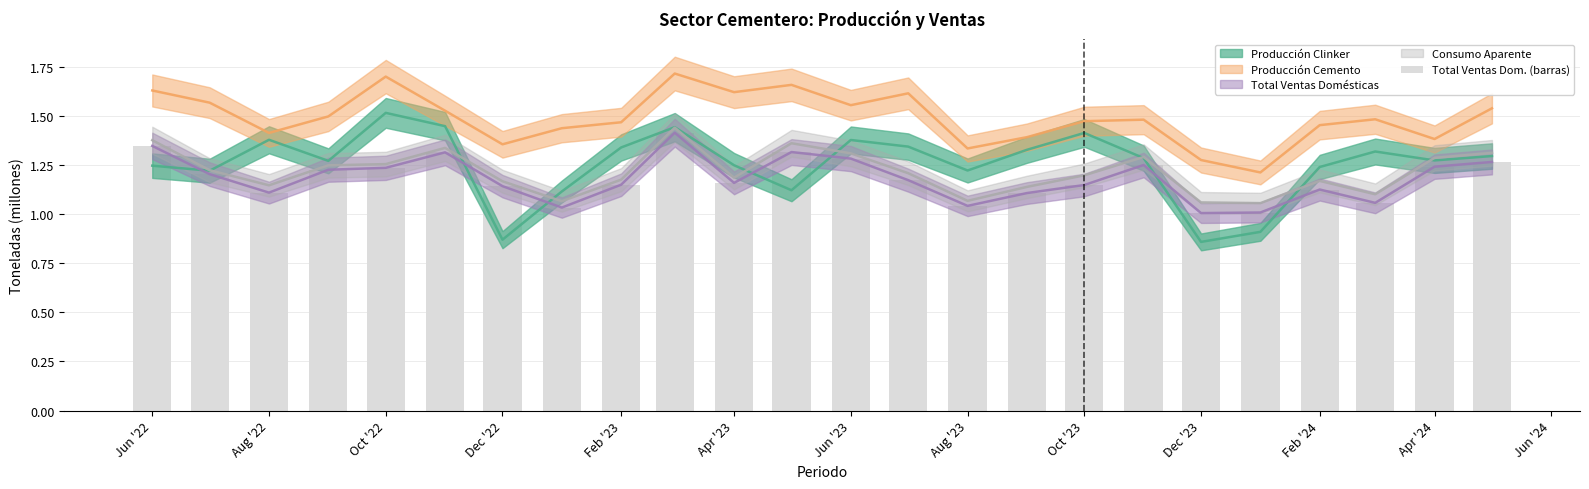

Which has a higher value, Oct '23 or Apr '23?

Apr '23